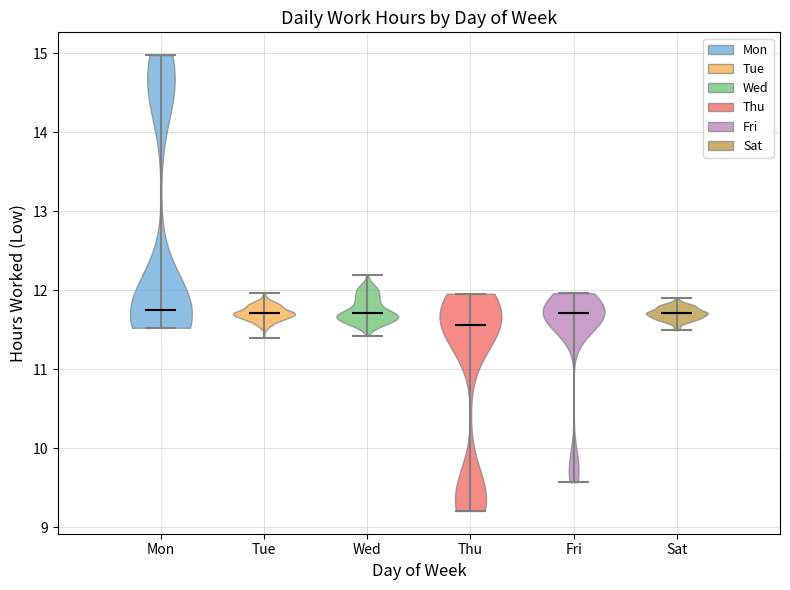

Reading left to right, read every violin against the y-axis: where its median line is, and the lowest and highest points it reaches. The values are not printed on the chart, so give them approximately, as read against the axis.

Mon: median line 11.8, lowest point 11.5, highest point 15.0
Tue: median line 11.7, lowest point 11.4, highest point 12.0
Wed: median line 11.7, lowest point 11.4, highest point 12.2
Thu: median line 11.6, lowest point 9.2, highest point 12.0
Fri: median line 11.7, lowest point 9.6, highest point 12.0
Sat: median line 11.7, lowest point 11.5, highest point 11.9